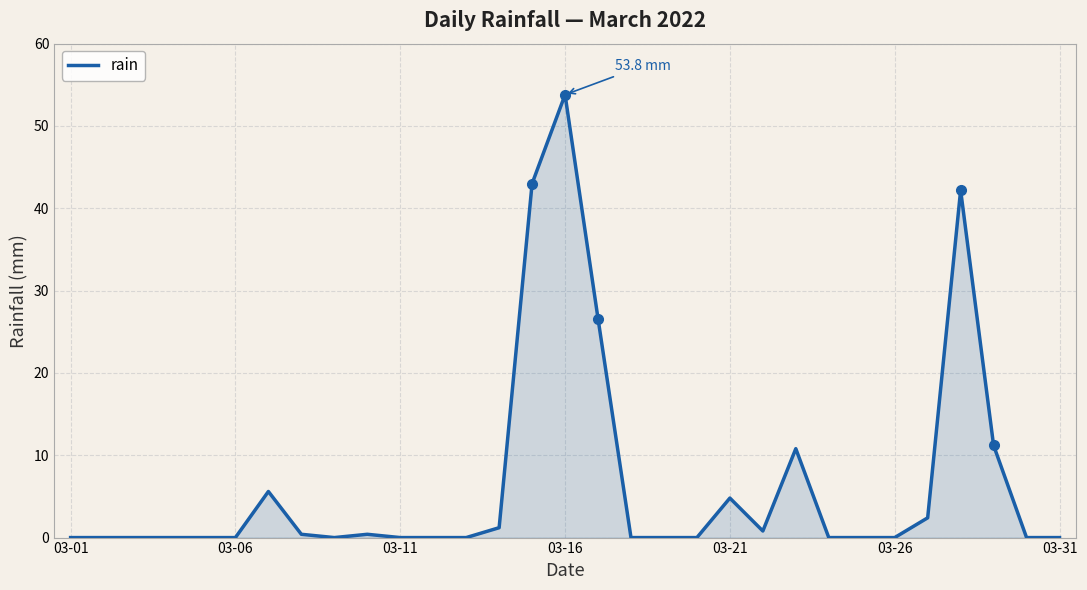

What is the difference between the maximum and minimum values?

53.8